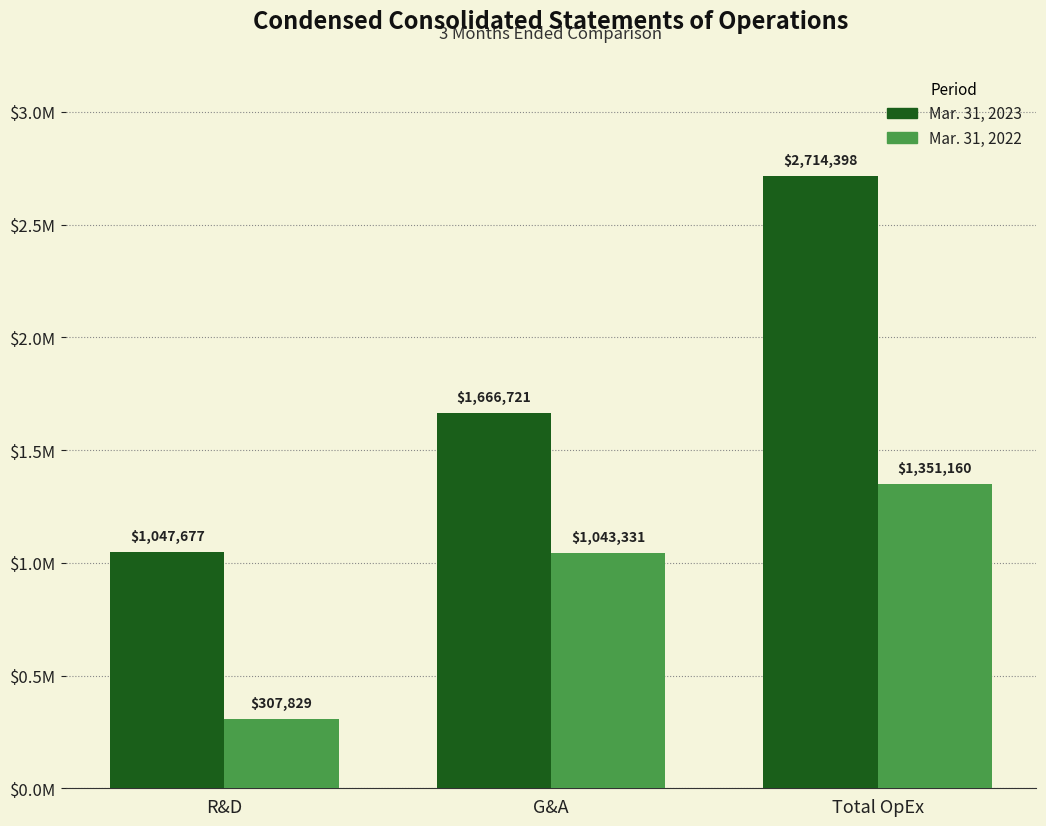

List the series in order of their overall mean, lowest first.

Mar. 31, 2022, Mar. 31, 2023